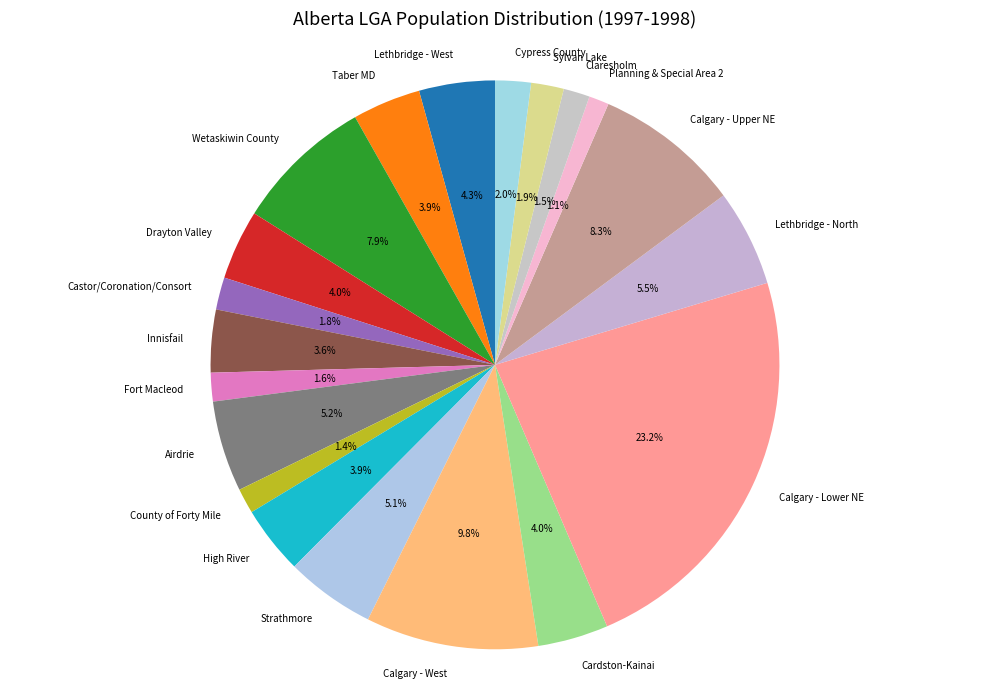

Which category has the biggest portion of the pie?

Calgary - Lower NE